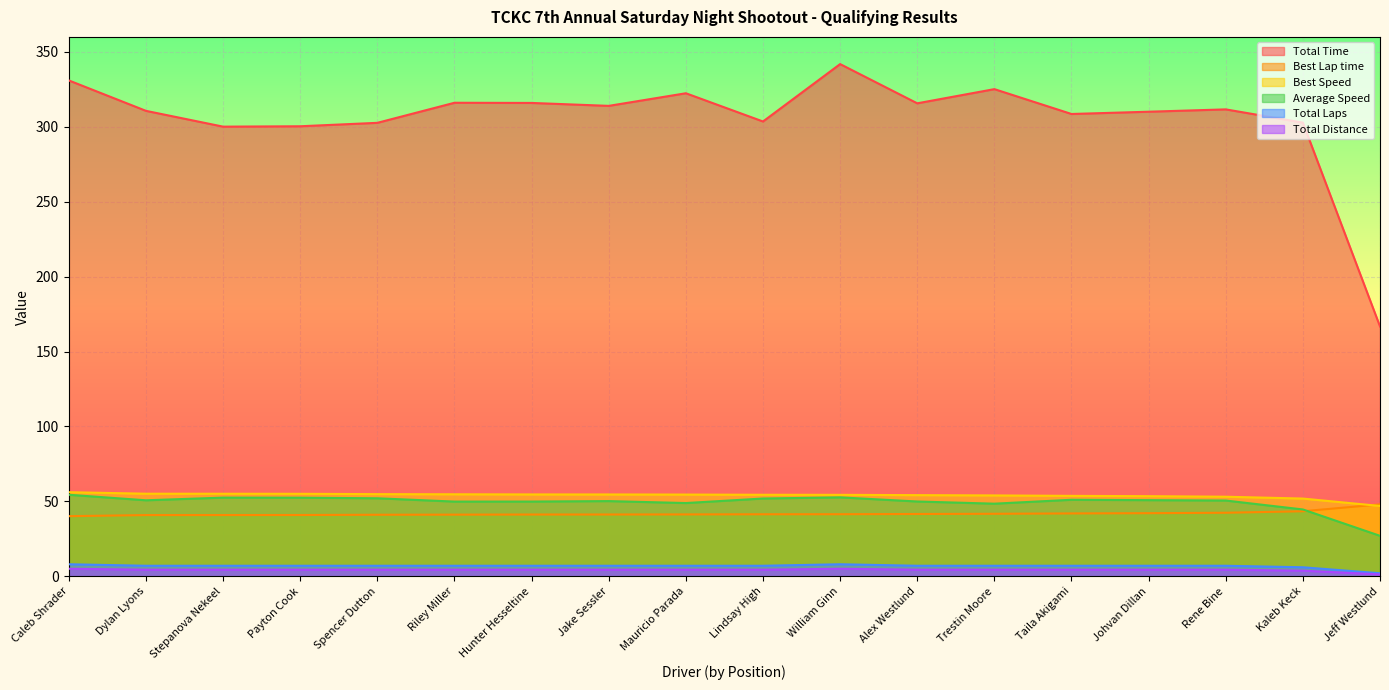

At which label does Total Time first exceed 311?

Caleb Shrader